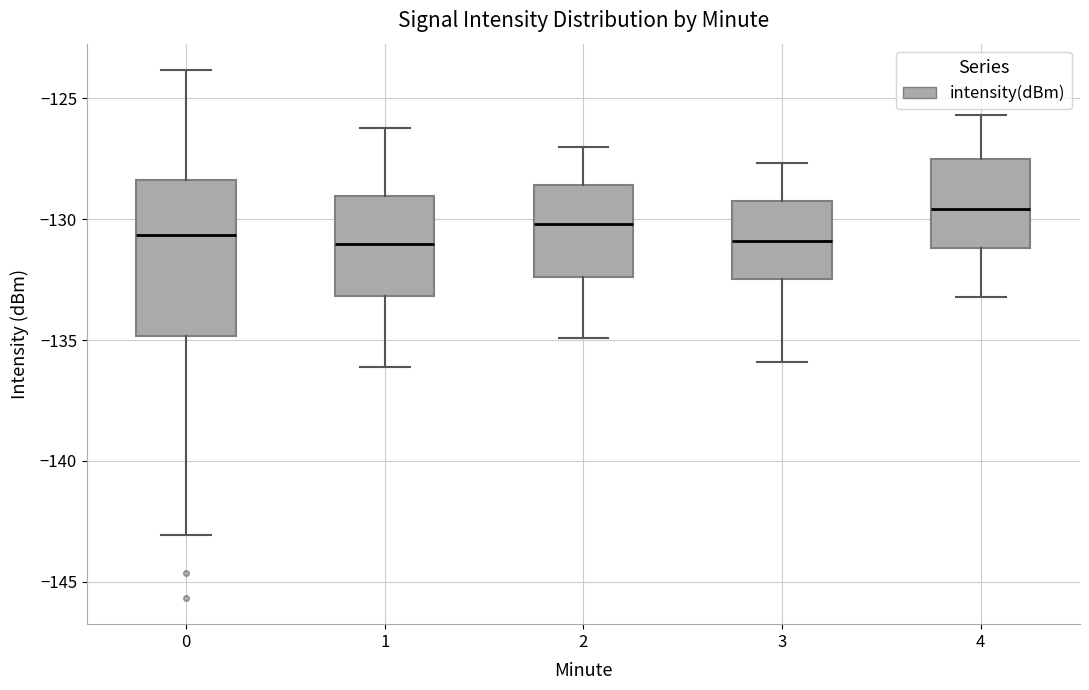

Where does the median line of the box at x = 0 sit on the y-axis? The values are not printed on the chart, so give them approximately, as read against the axis.

-130.5